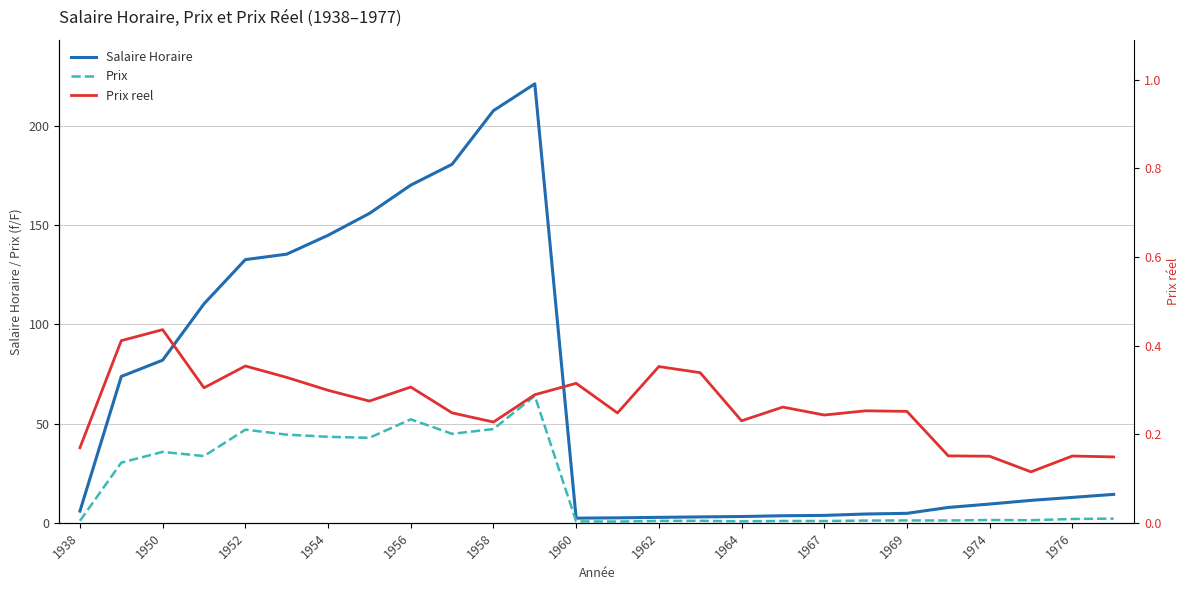

True or false: Salaire Horaire and Prix cross at least once.

False